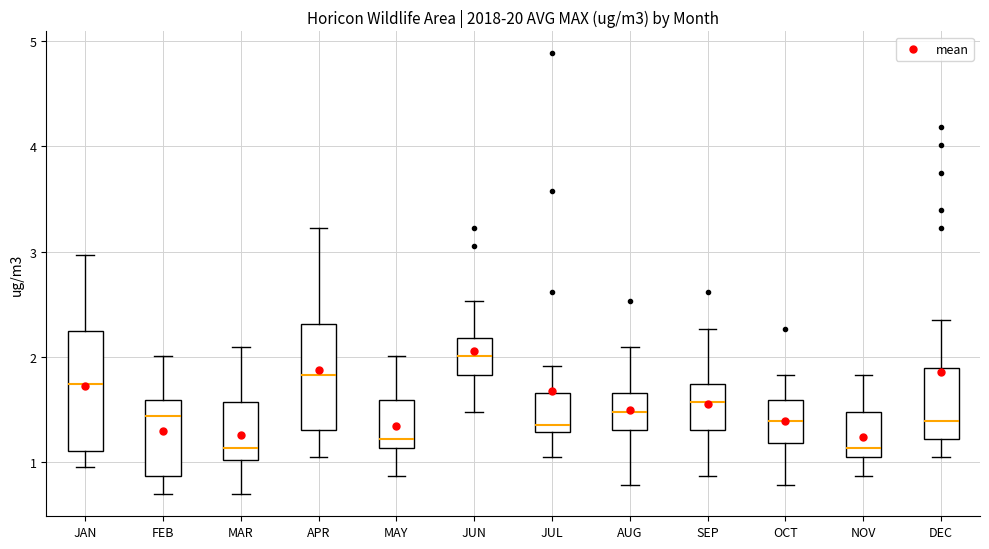

Which box has the highest median line?

JUN